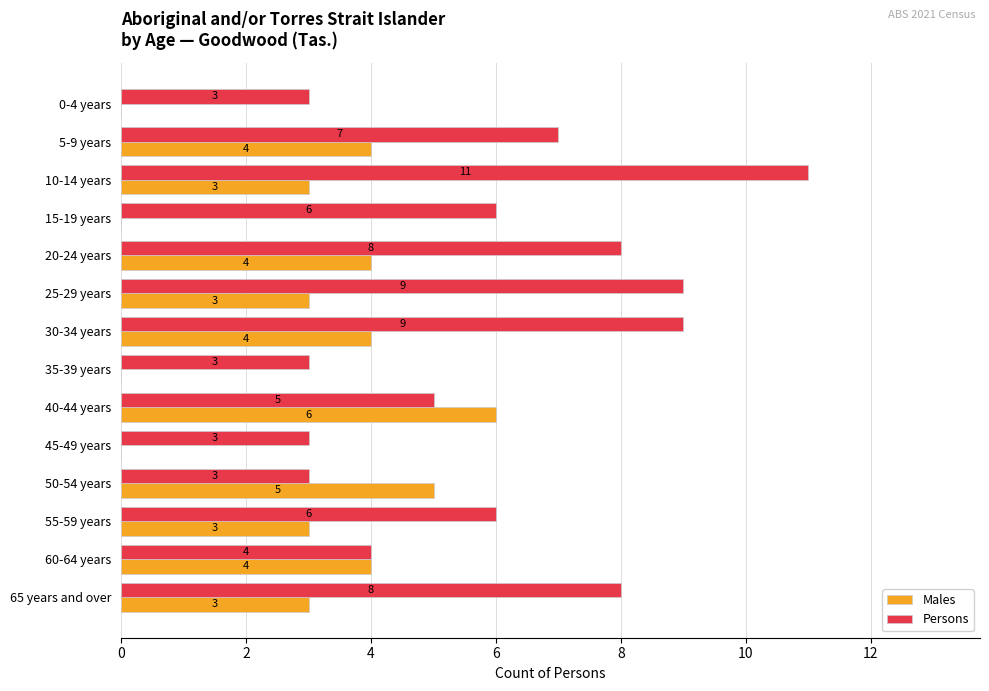

What is the greatest value displayed?

11